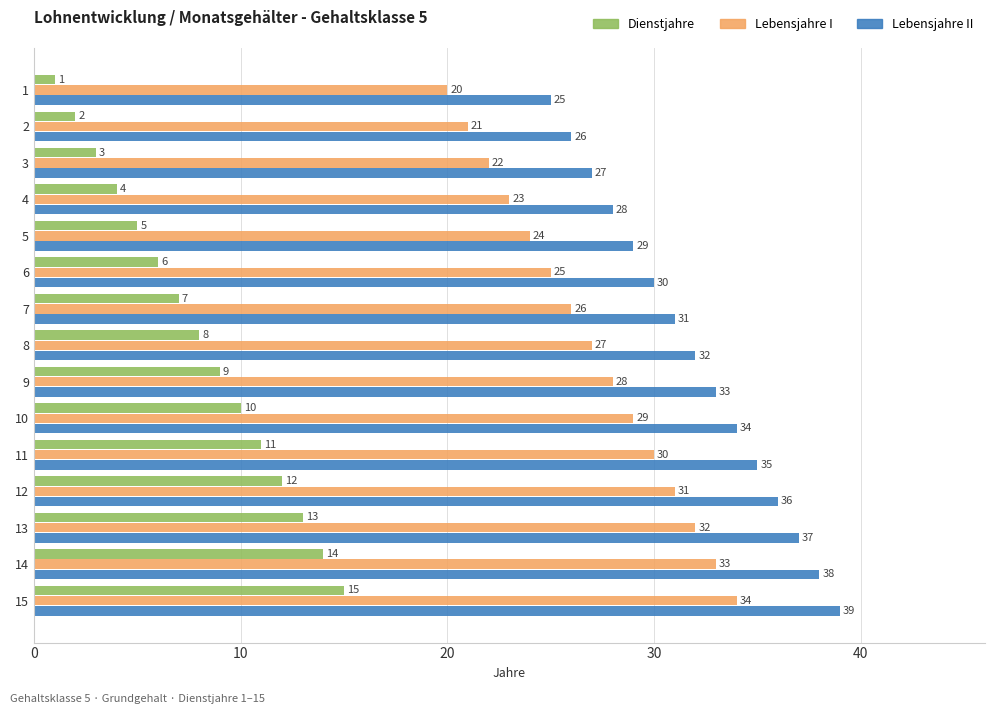

Rank the series at 10 from lowest to highest value.

Dienstjahre, Lebensjahre I, Lebensjahre II